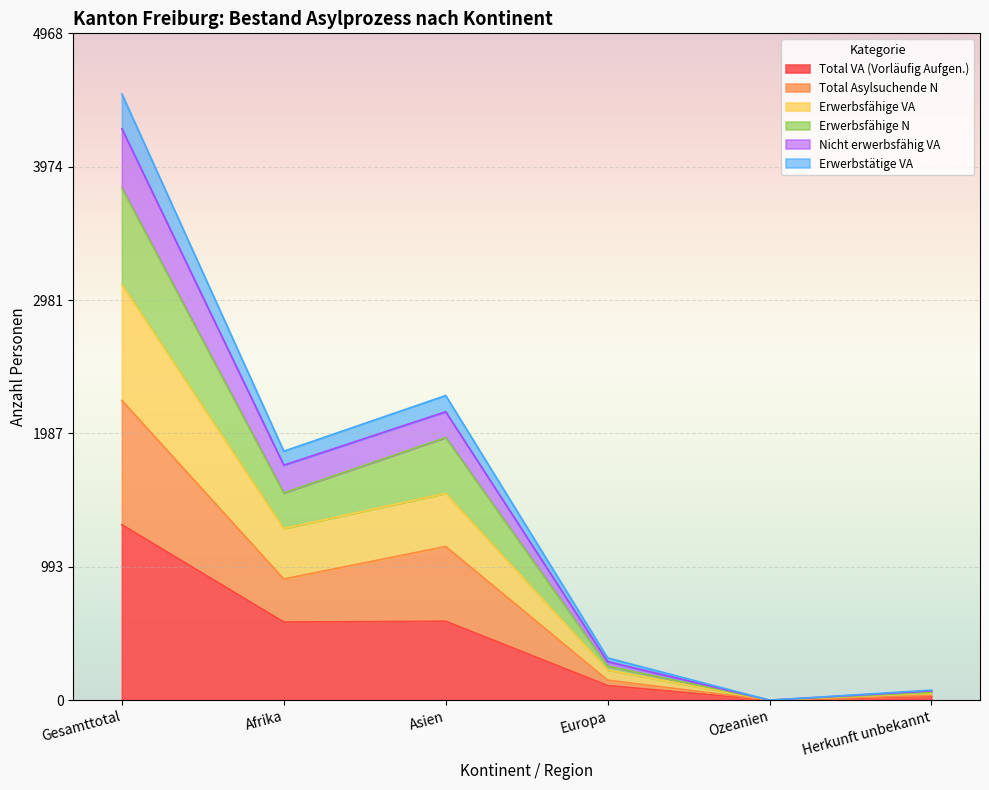

Count the number of data series in this chart.

6